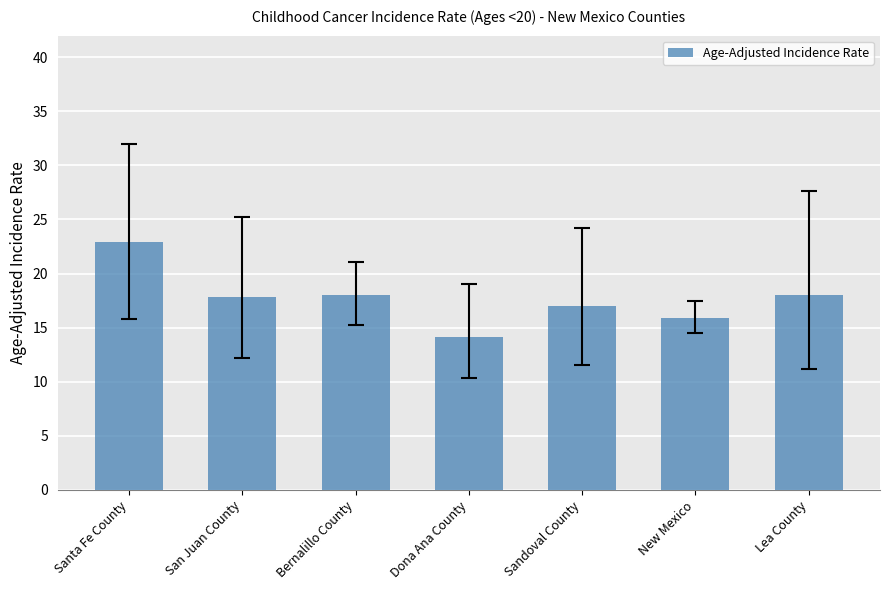

What is the ratio of the value at Dona Ana County to the value at New Mexico?

0.9